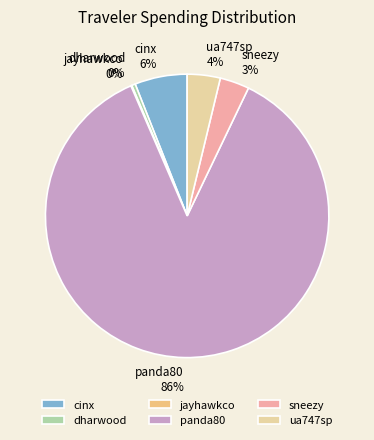

To the nearest percent, what is the combined percentage of dharwood and cinx?

6%